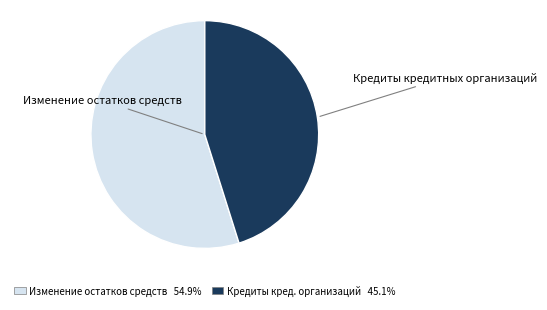

Is there any slice that represents more than half of the pie?

Yes